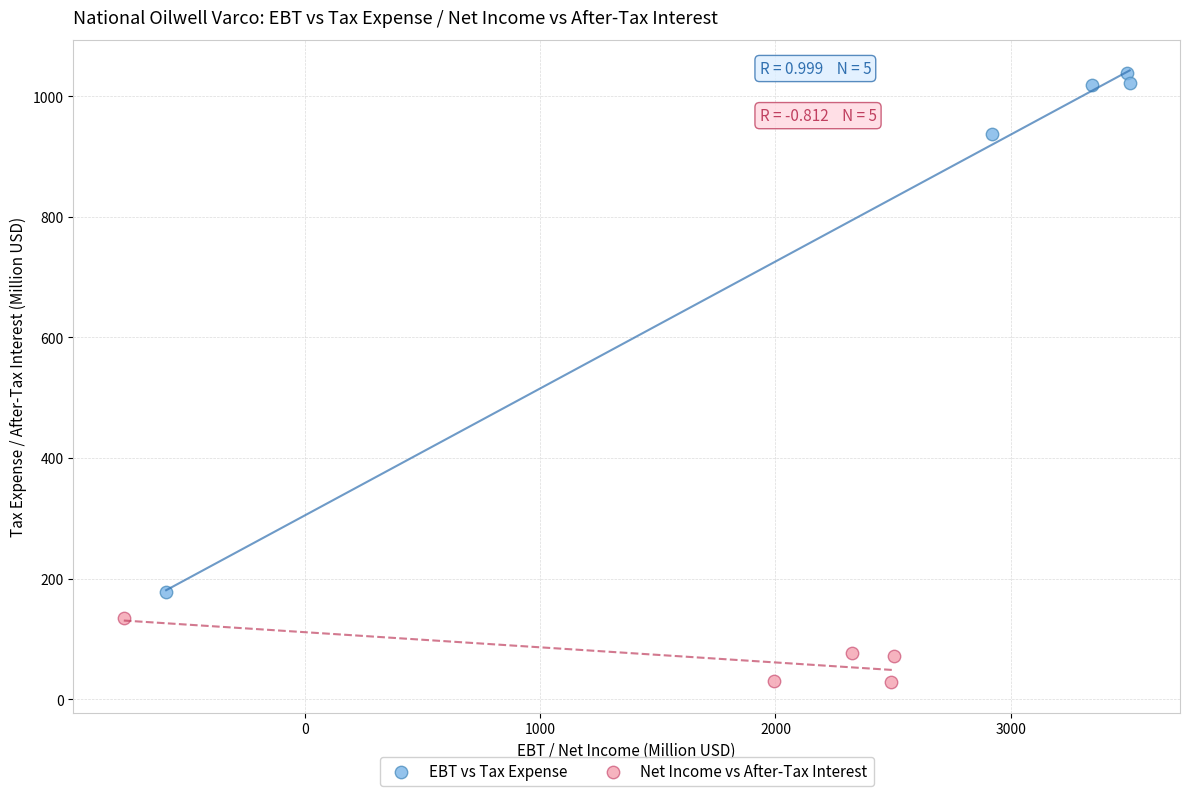

Which series has the widest spread of Y values?

EBT vs Tax Expense